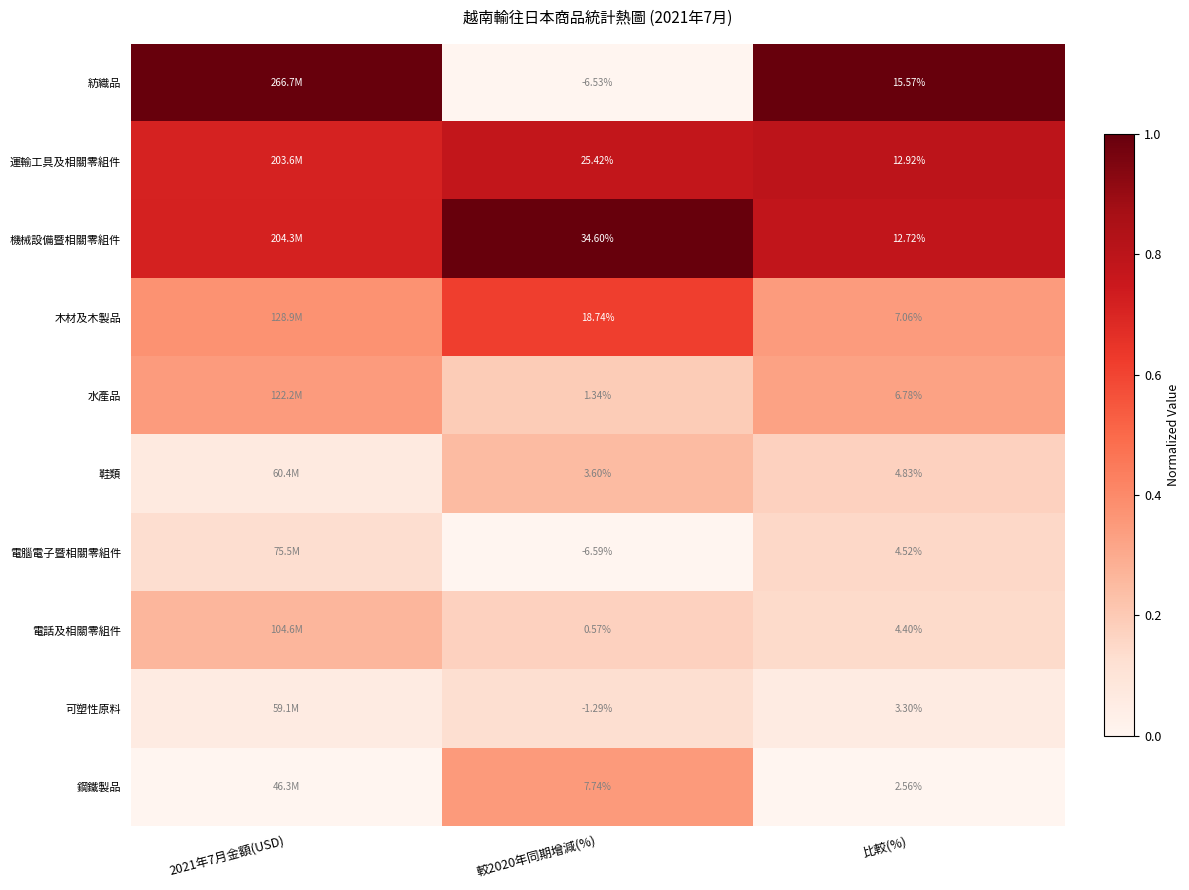

Is the value of 運輸工具及相關零組件 at 比較(%) greater than the value of 水產品 at 較2020年同期增減(%)?

Yes